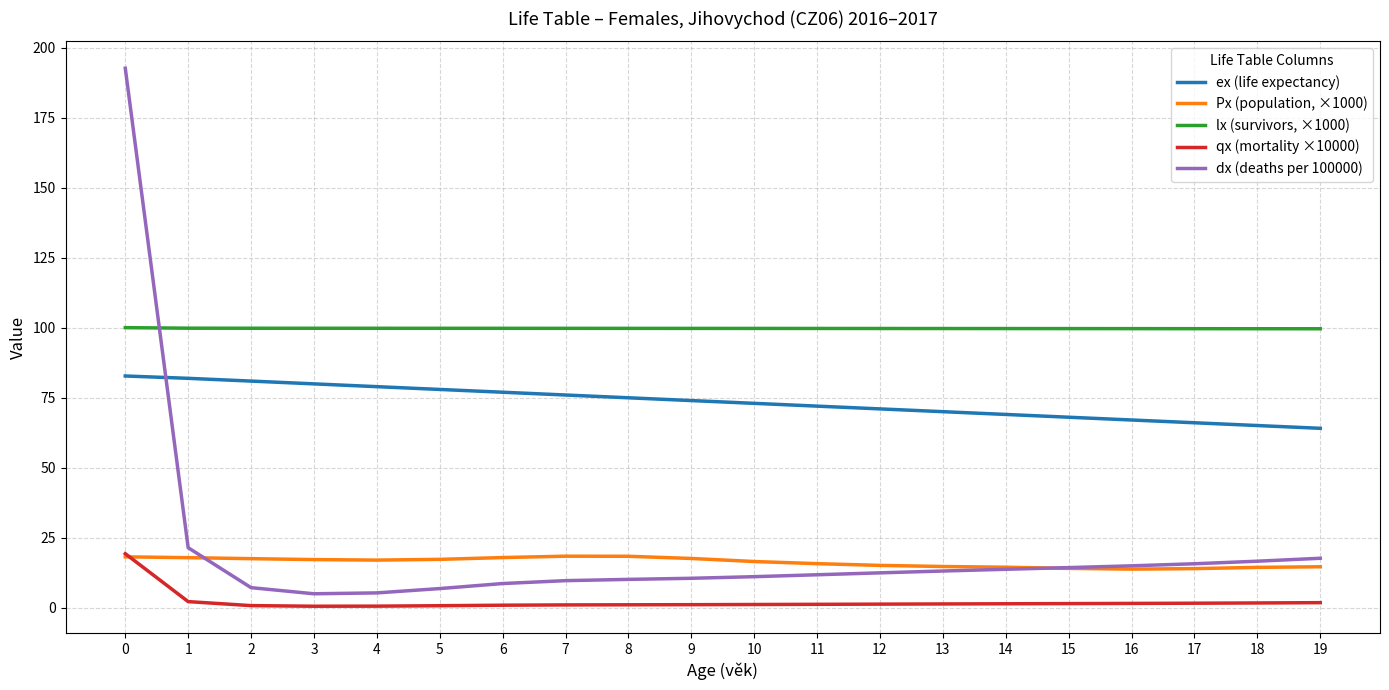

List the series in order of their peak value, lowest first.

Px (population, ×1000), qx (mortality ×10000), ex (life expectancy), lx (survivors, ×1000), dx (deaths per 100000)